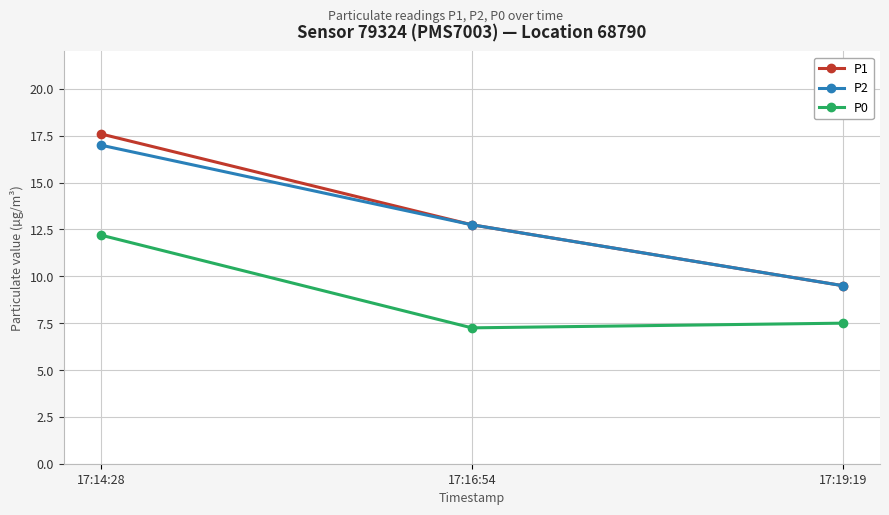

Where is P2 nearest to the value 13?

17:16:54